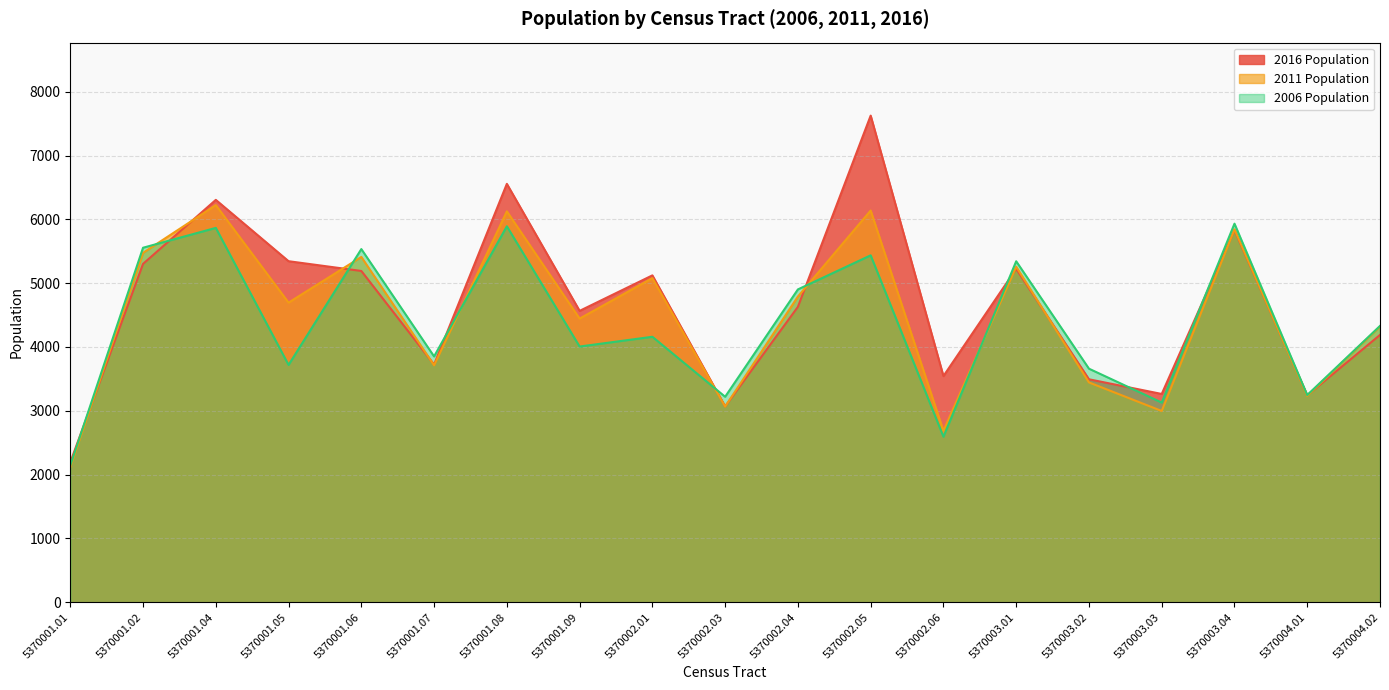

Reading left to right, what are all the values shown in this chart?

2016 Population: 5370001.01=2193	5370001.02=5302	5370001.04=6305	5370001.05=5344	5370001.06=5191	5370001.07=3725	5370001.08=6556	5370001.09=4566	5370002.01=5122	5370002.03=3069	5370002.04=4629	5370002.05=7625	5370002.06=3544	5370003.01=5224	5370003.02=3494	5370003.03=3264	5370003.04=5832	5370004.01=3243	5370004.02=4189
2011 Population: 5370001.01=2118	5370001.02=5475	5370001.04=6223	5370001.05=4695	5370001.06=5411	5370001.07=3713	5370001.08=6125	5370001.09=4445	5370002.01=5079	5370002.03=3066	5370002.04=4790	5370002.05=6138	5370002.06=2686	5370003.01=5257	5370003.02=3445	5370003.03=2997	5370003.04=5843	5370004.01=3235	5370004.02=4321
2006 Population: 5370001.01=2143	5370001.02=5555	5370001.04=5866	5370001.05=3719	5370001.06=5534	5370001.07=3852	5370001.08=5891	5370001.09=4007	5370002.01=4160	5370002.03=3220	5370002.04=4902	5370002.05=5436	5370002.06=2594	5370003.01=5343	5370003.02=3660	5370003.03=3129	5370003.04=5932	5370004.01=3247	5370004.02=4330